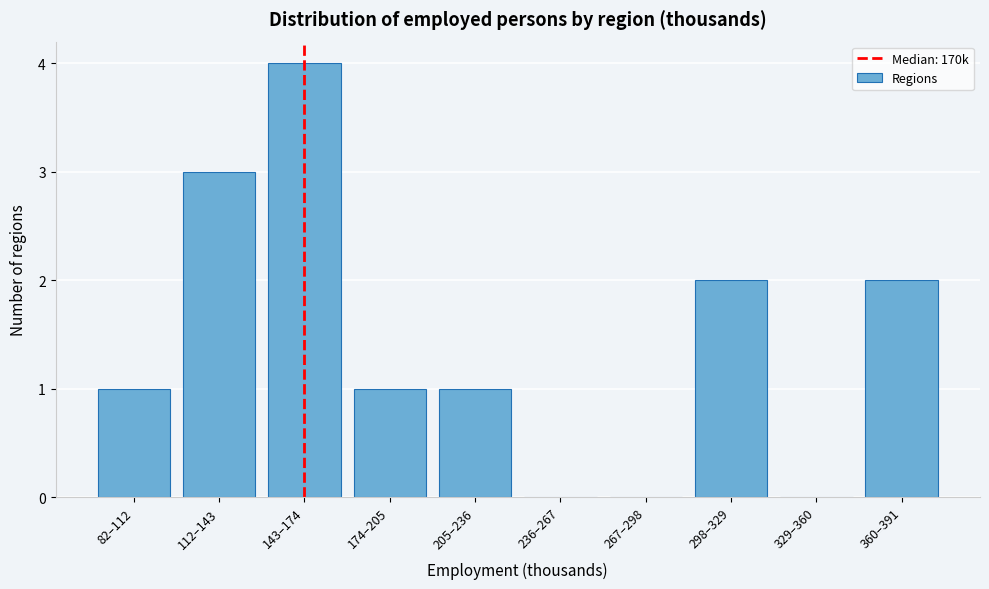

Reading left to right, list all the values displayed in this chart.

82–112=1	112–143=3	143–174=4	174–205=1	205–236=1	236–267=0	267–298=0	298–329=2	329–360=0	360–391=2